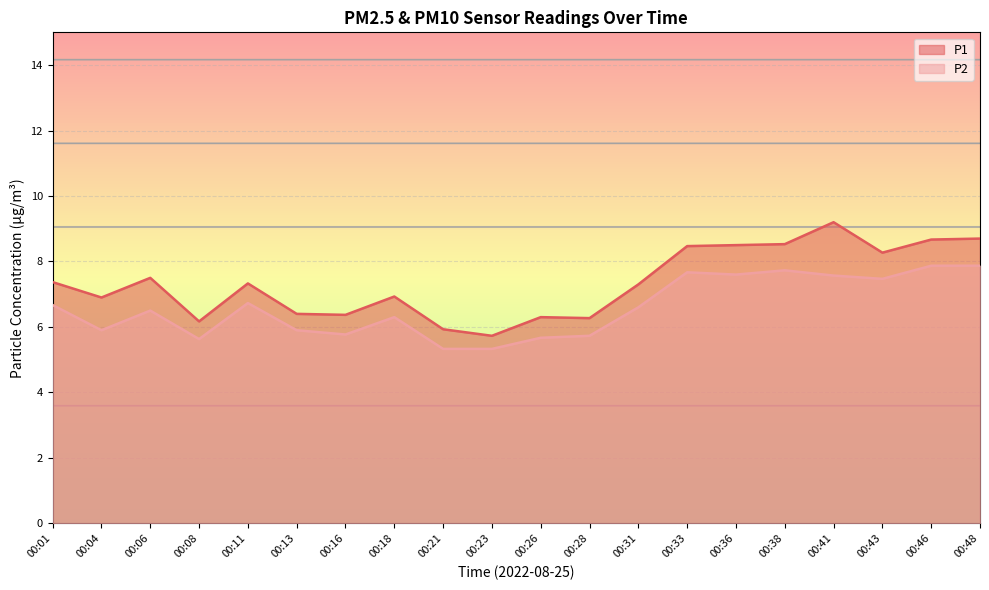

How many lines are shown in the chart?

2